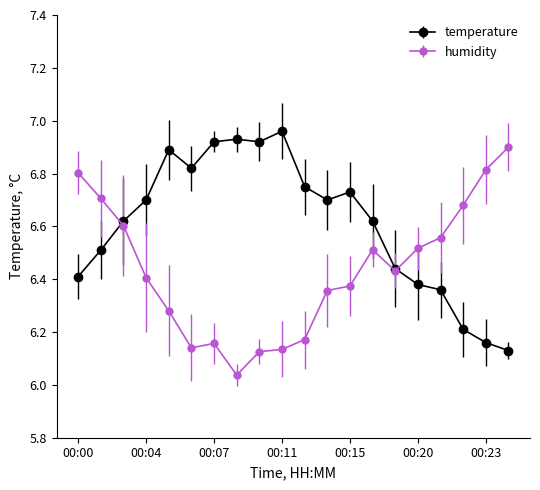

Rank the series by their average value, from highest to lowest.

temperature, humidity